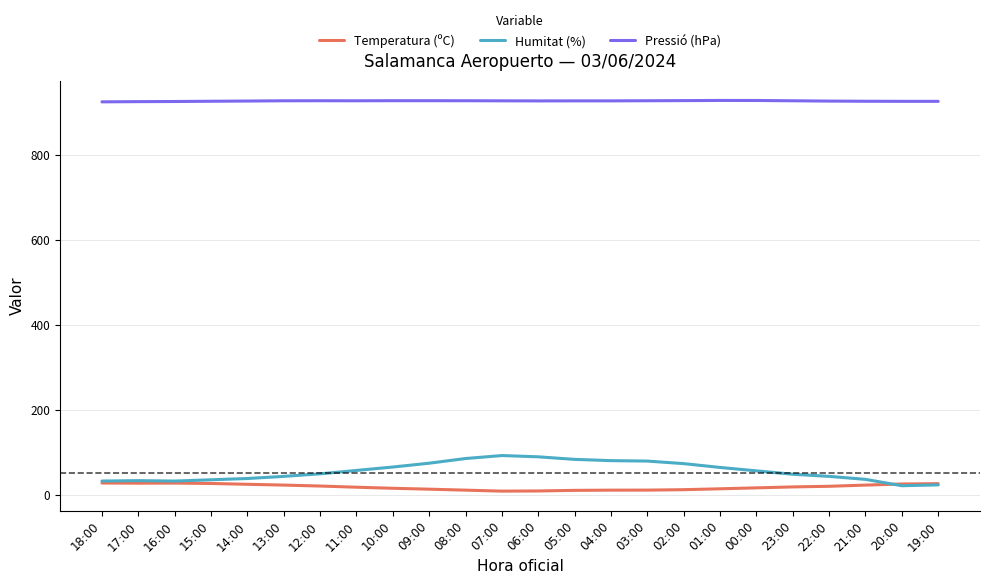

At how many categories does at least one series exceed 303?

24